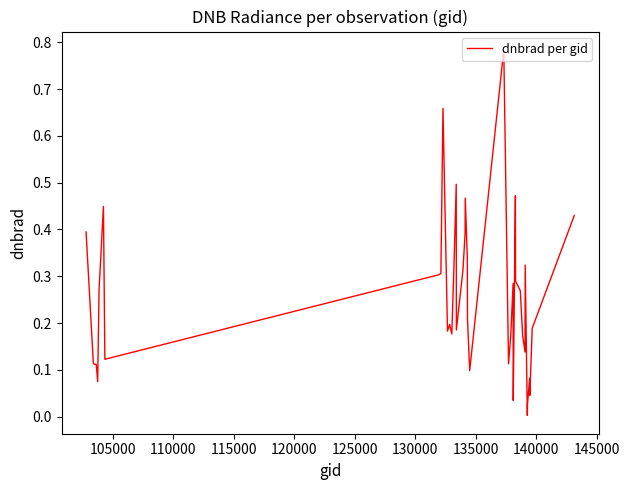

Reading right to left, what are all the values shown in this chart?

0.4	0.2	0.0	0.1	0.0	0.0	0.3	0.1	0.2	0.3	0.3	0.5	0.0	0.3	0.2	0.1	0.8	0.1	0.2	0.3	0.5	0.4	0.3	0.2	0.5	0.3	0.2	0.2	0.2	0.7	0.3	0.3	0.1	0.4	0.3	0.1	0.1	0.1	0.1	0.4